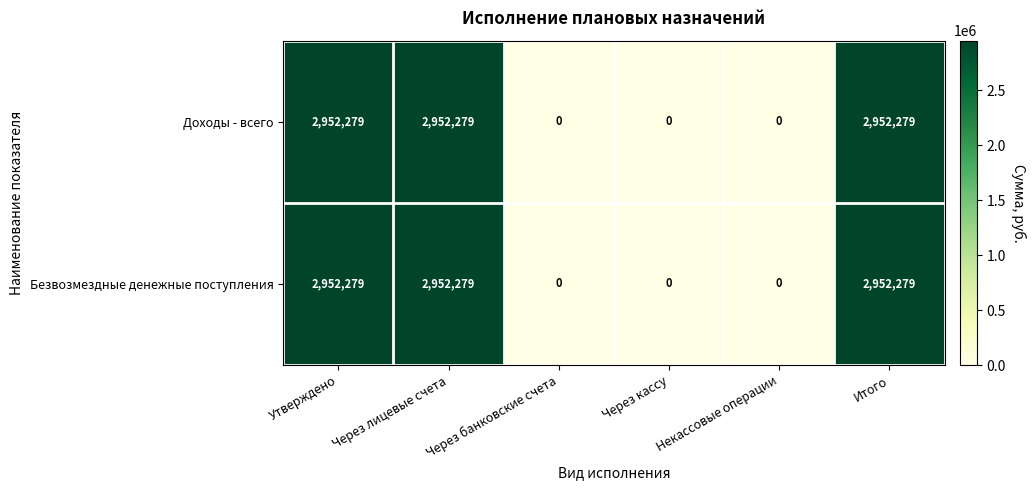

At how many categories does at least one series exceed 1946505?

3